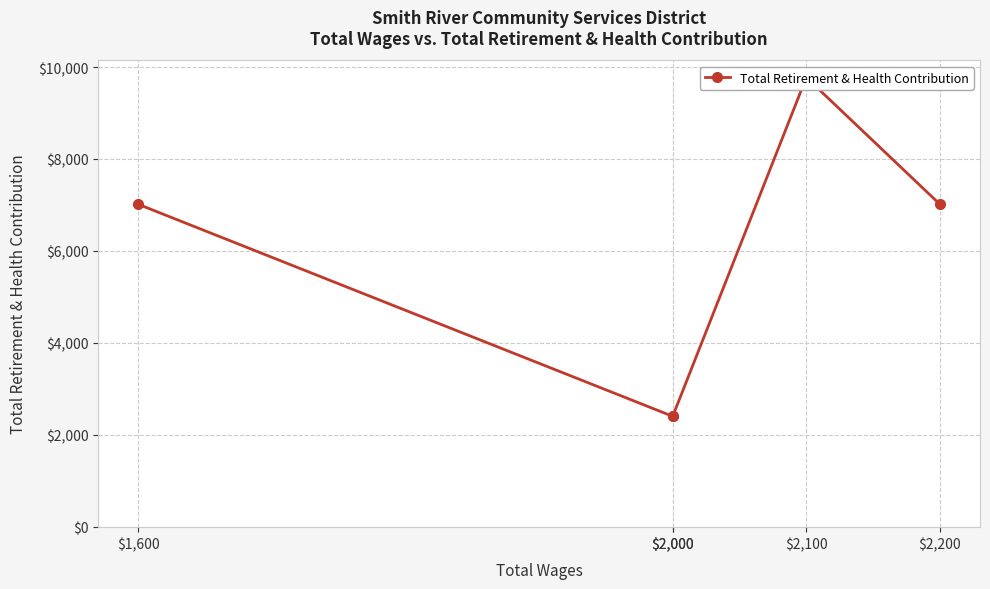

Where is the first local maximum?

$2,100